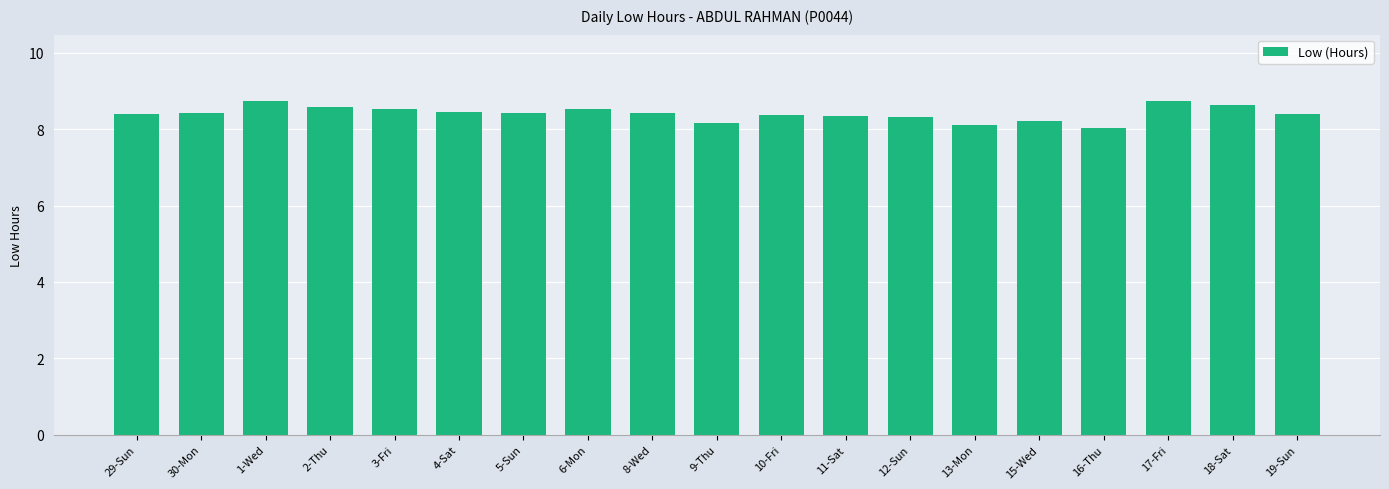

The chart shows a value of 11.1 at 30-Mon. True or false?

False